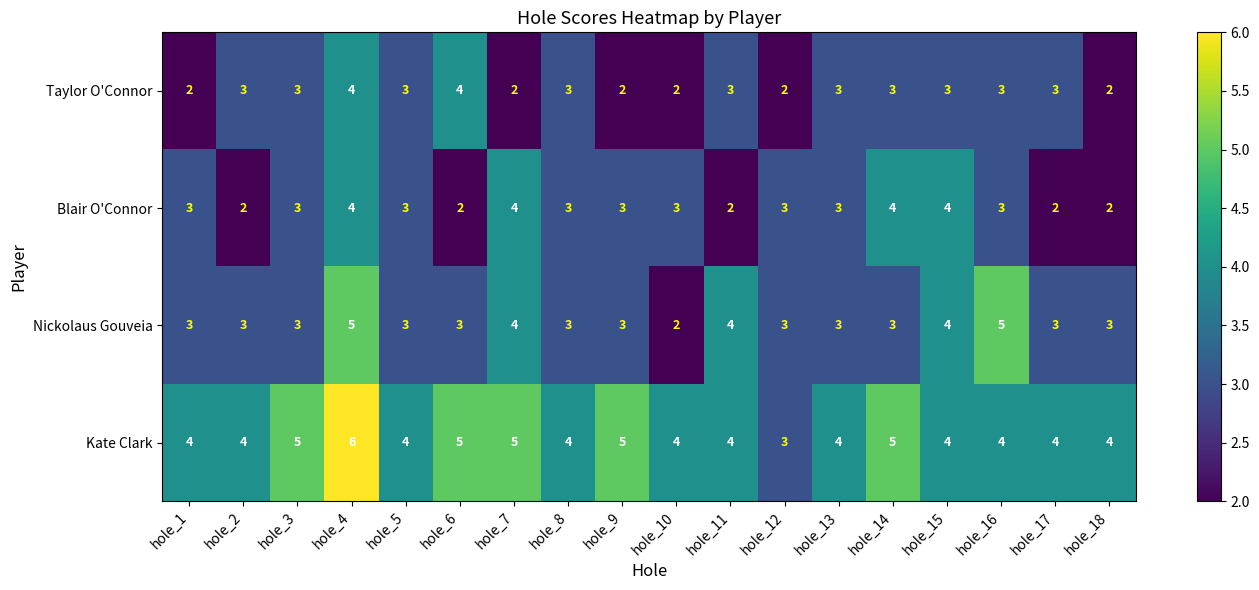

Which category has the highest value in the Kate Clark series?

hole_4